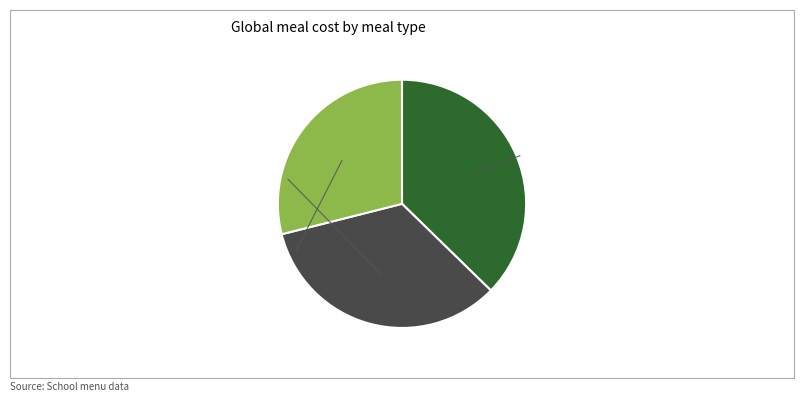

True or false: Обед accounts for 37% of the total.

False